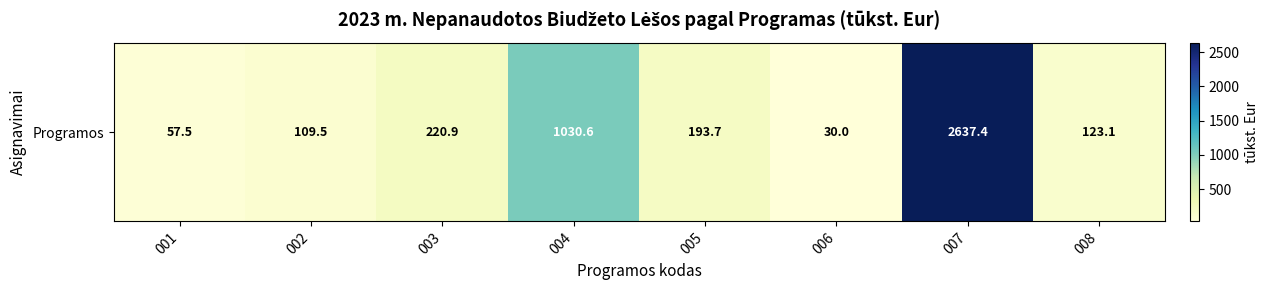

Which has a higher value, 001 or 003?

003